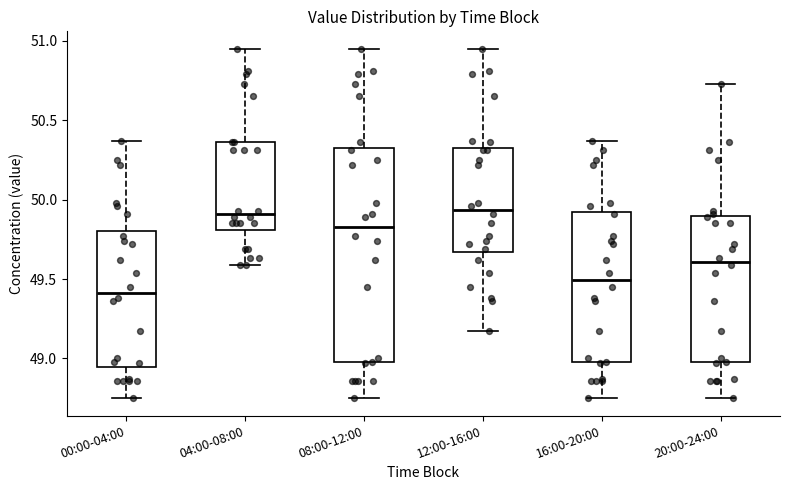

Reading left to right, transcribe this box plot: for each box, give where its median line is, the range the box spans, and where its two whiskers end, as read against the y-axis. The values are not printed on the chart, so give them approximately, as read against the axis.

00:00-04:00: median 49.40, box 48.95 to 49.80, whiskers 48.75 to 50.35
04:00-08:00: median 49.90, box 49.80 to 50.35, whiskers 49.60 to 50.95
08:00-12:00: median 49.85, box 49.00 to 50.30, whiskers 48.75 to 50.95
12:00-16:00: median 49.95, box 49.65 to 50.30, whiskers 49.15 to 50.95
16:00-20:00: median 49.50, box 49.00 to 49.90, whiskers 48.75 to 50.35
20:00-24:00: median 49.60, box 49.00 to 49.90, whiskers 48.75 to 50.75